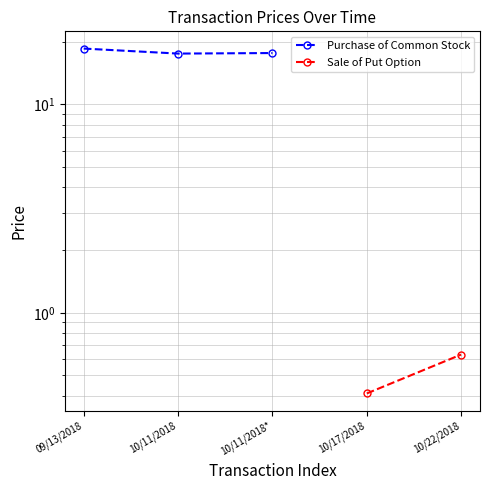

What is the value of the 3rd point from the left?

17.6